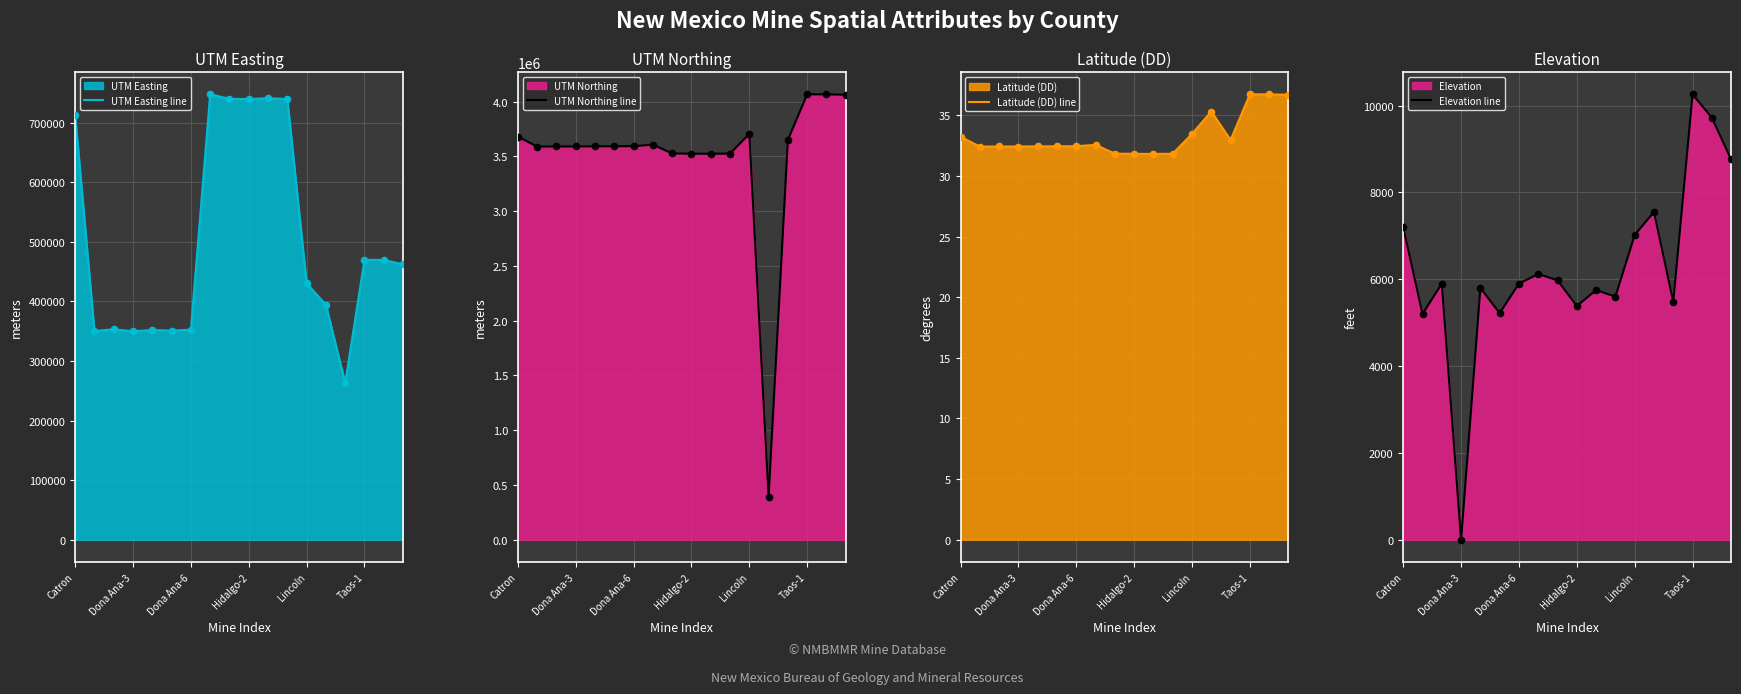

Which series contains the lowest Y value?

Elevation line